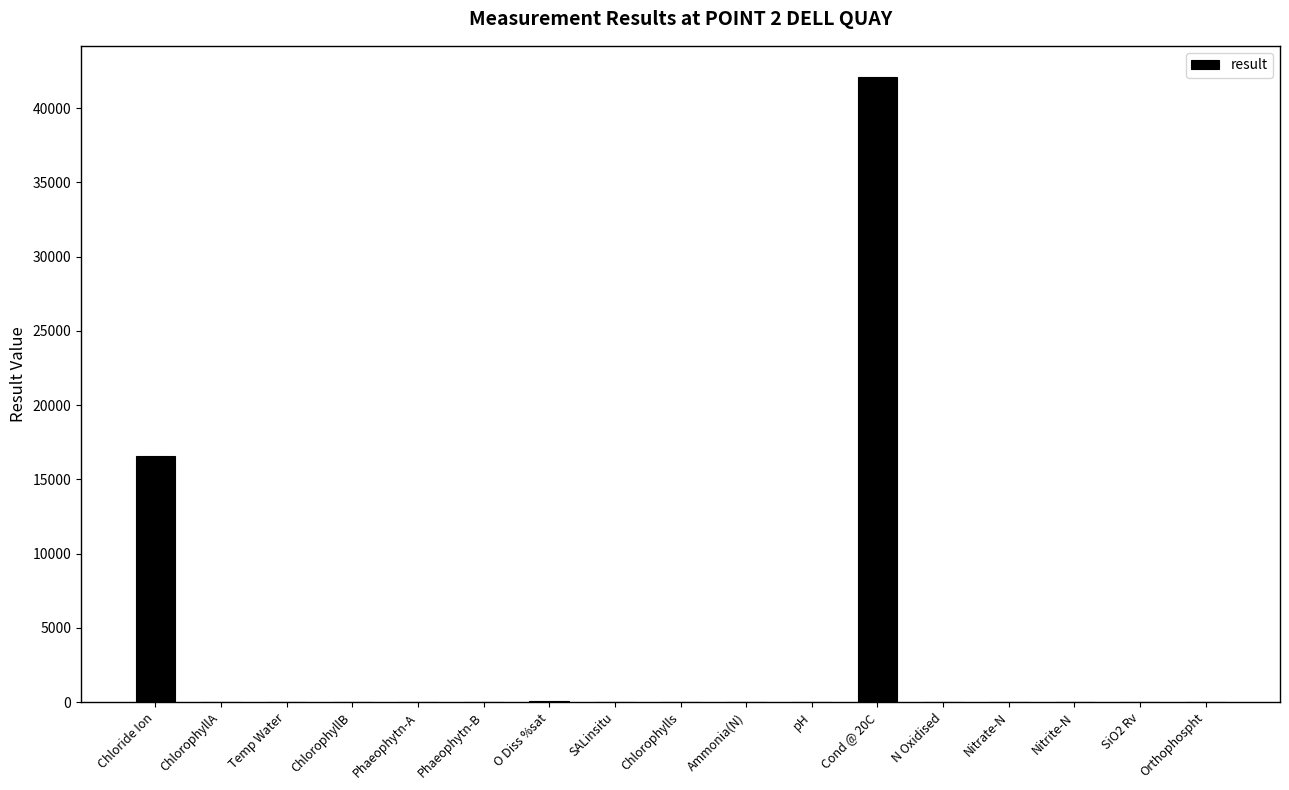

Is it true that the value at Cond @ 20C is 19747.6?

False